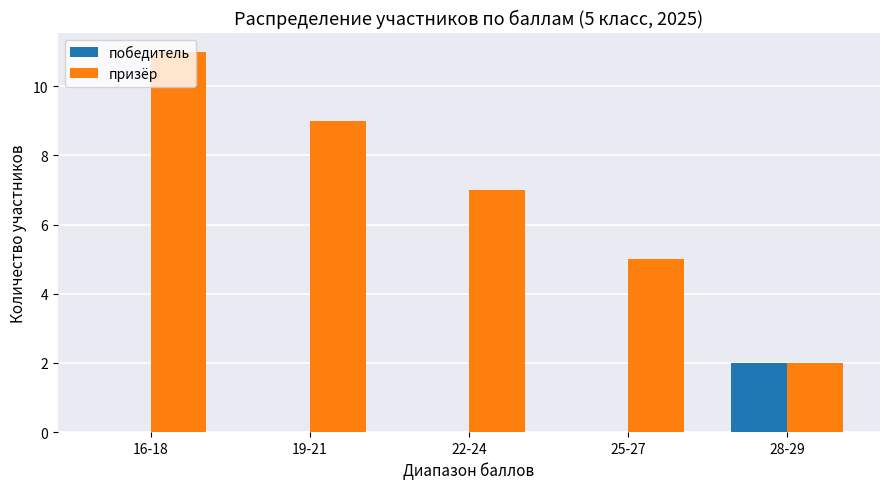

Which series has the largest range (max minus min)?

призёр